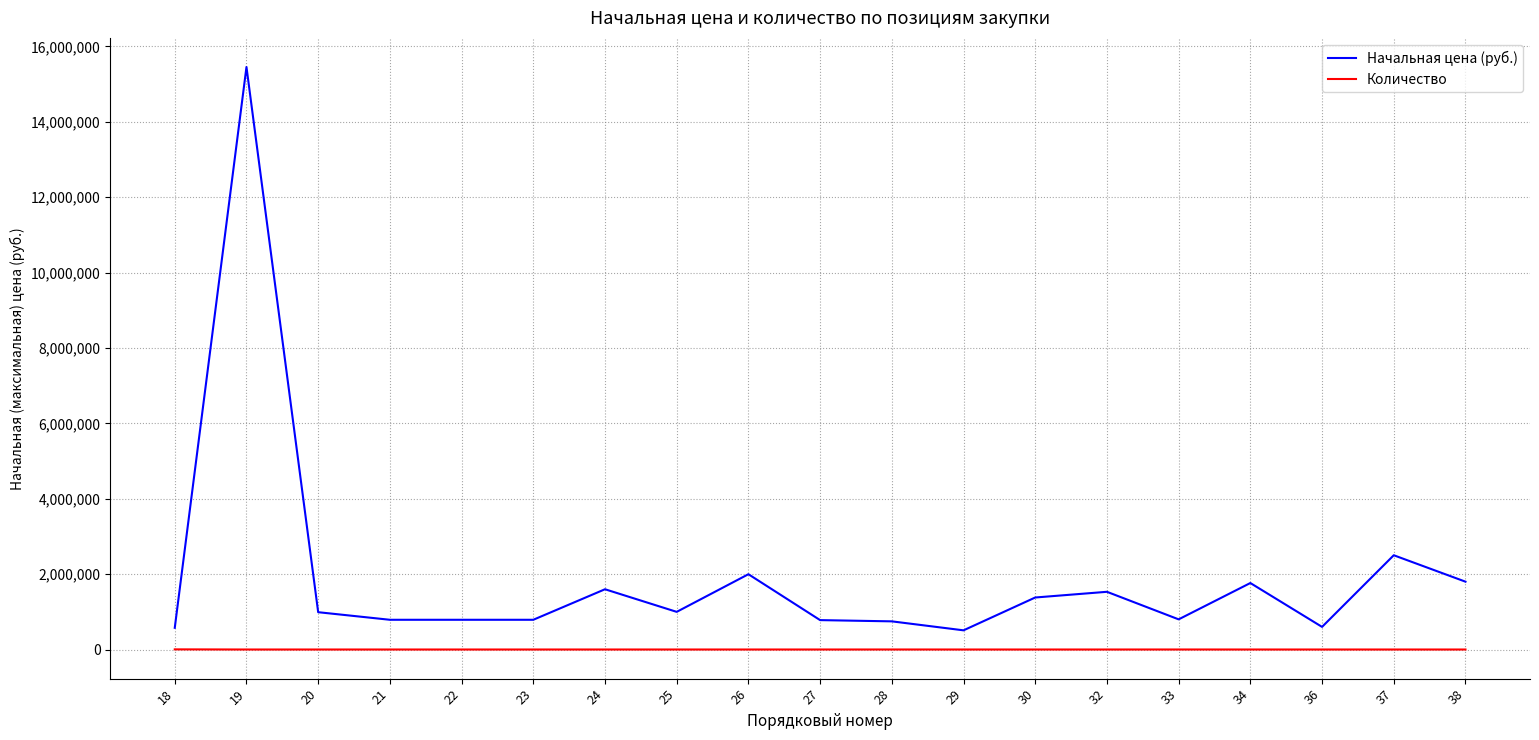

What is the approximate value of Количество at 30?

1.0